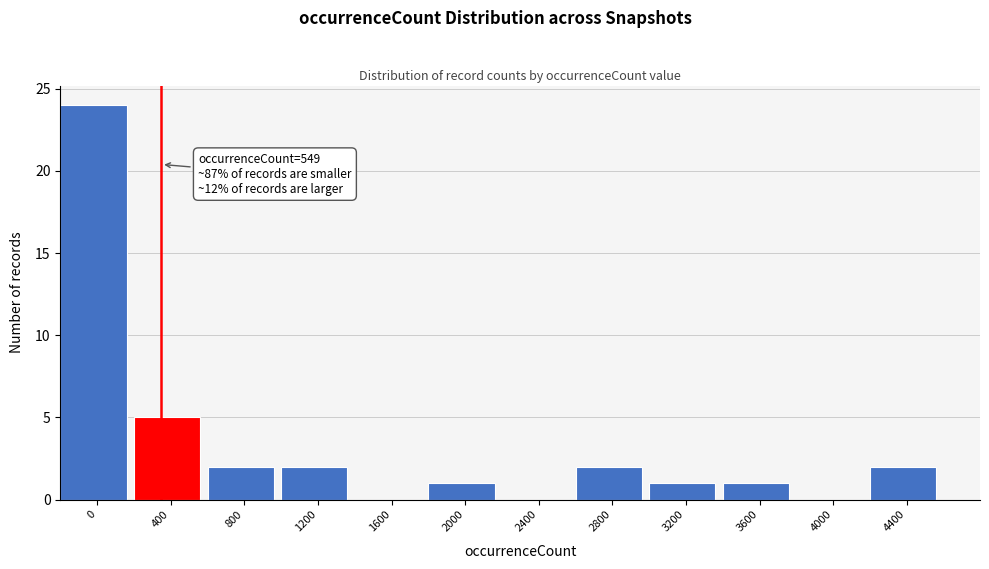

Reading left to right, what are all the values shown in this chart?

0=24	400=5	800=2	1200=2	1600=0	2000=1	2400=0	2800=2	3200=1	3600=1	4000=0	4400=2